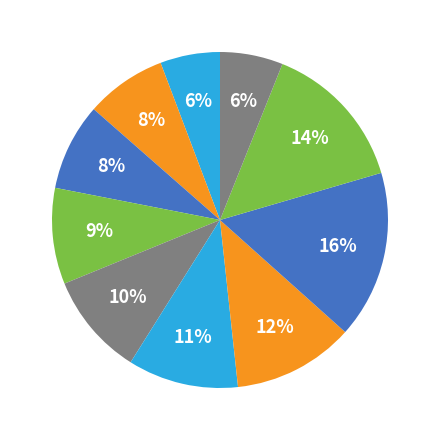

To the nearest percent, what is the average slice percentage?

10%